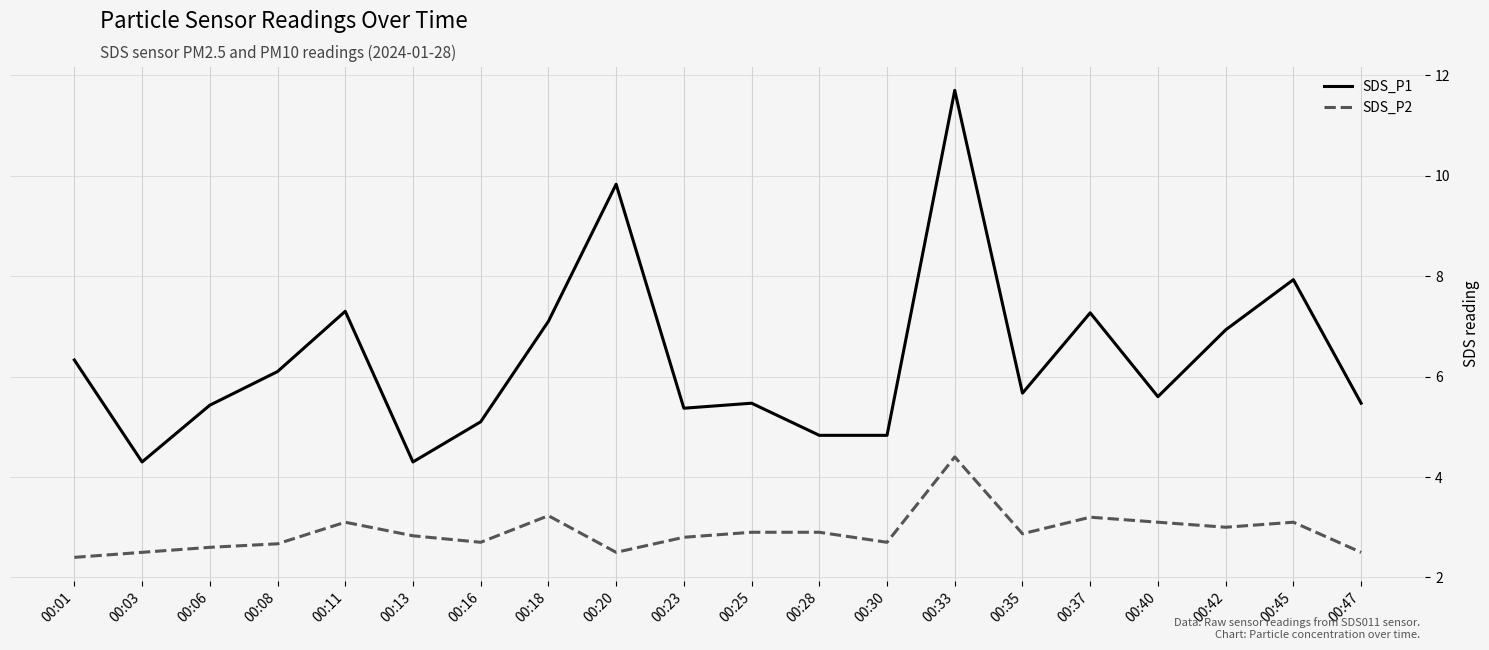

Which label corresponds to the smallest value in the chart?

00:01